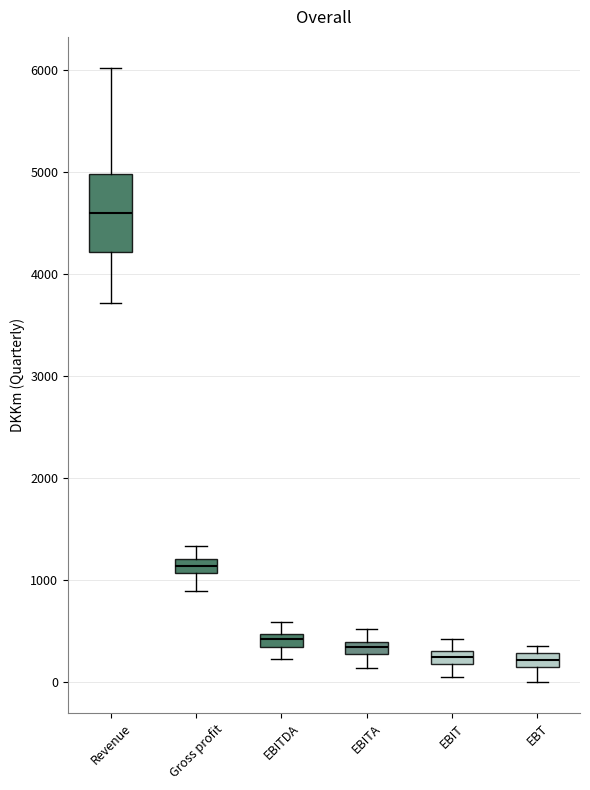

Which box is the tallest, from its lower edge to its upper edge?

Revenue